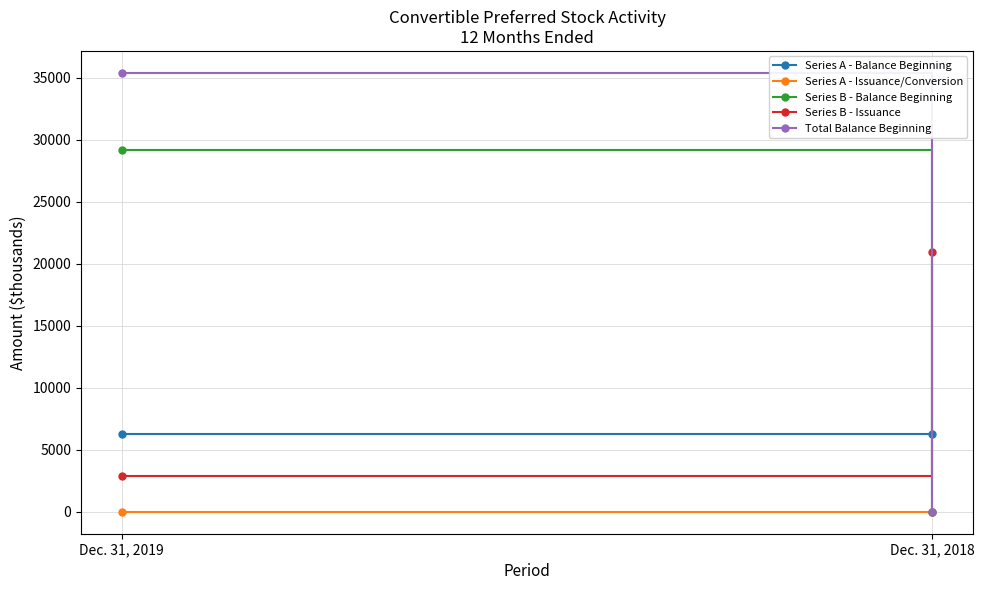

Reading left to right, transcribe all the data shown in this chart.

Series A - Balance Beginning: 6254	6254
Series A - Issuance/Conversion: 0	0
Series B - Balance Beginning: 29156	0
Series B - Issuance: 2897	20937
Total Balance Beginning: 35410	0